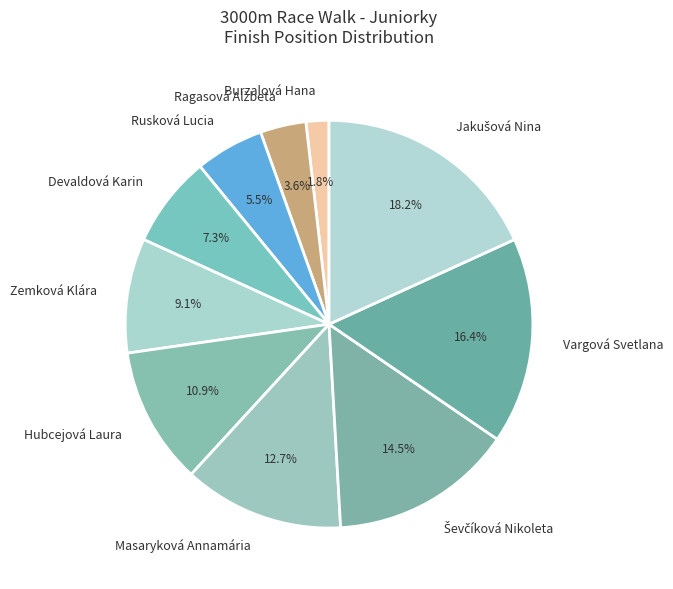

Approximately how many times larger is the value at Devaldová Karin compared to Zemková Klára?

0.8